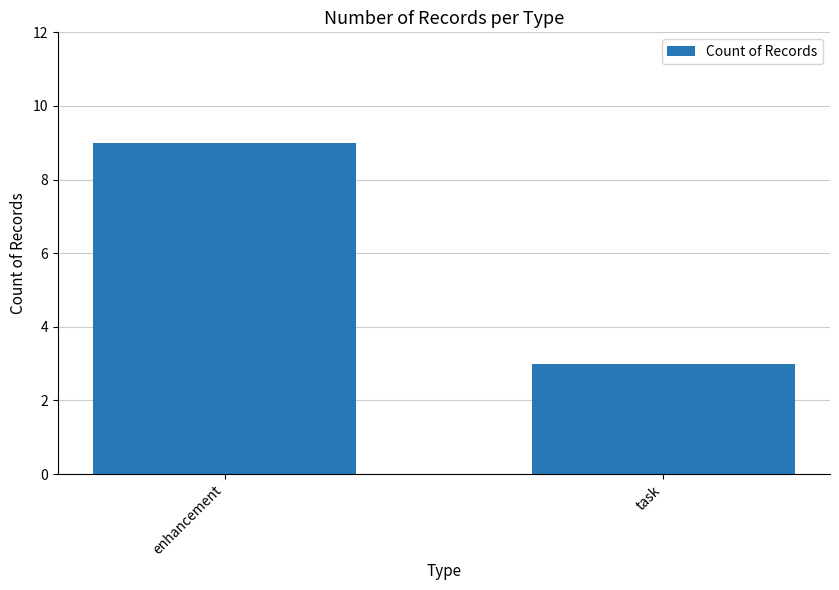

At which category does the chart reach its peak across all series?

enhancement